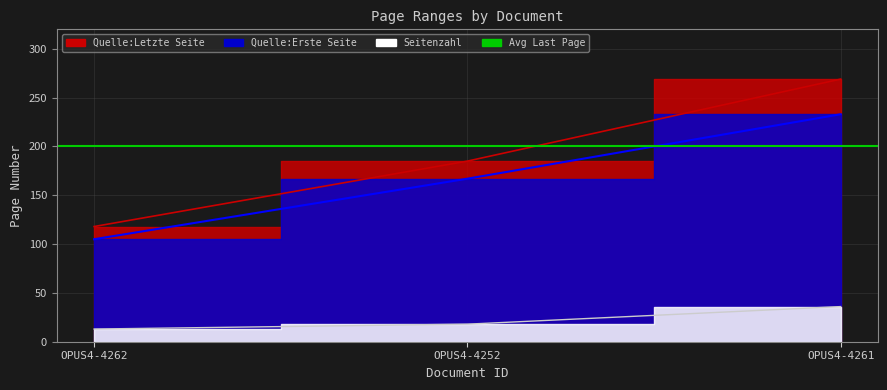

What is the difference between the Seitenzahl values at OPUS4-4252 and OPUS4-4262?

5